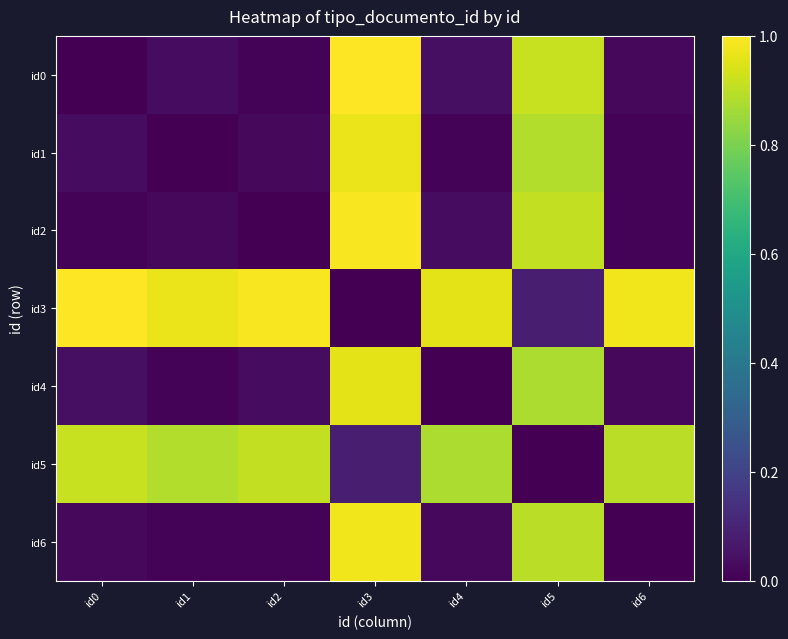

Between id1 and id4, which is larger?

id4